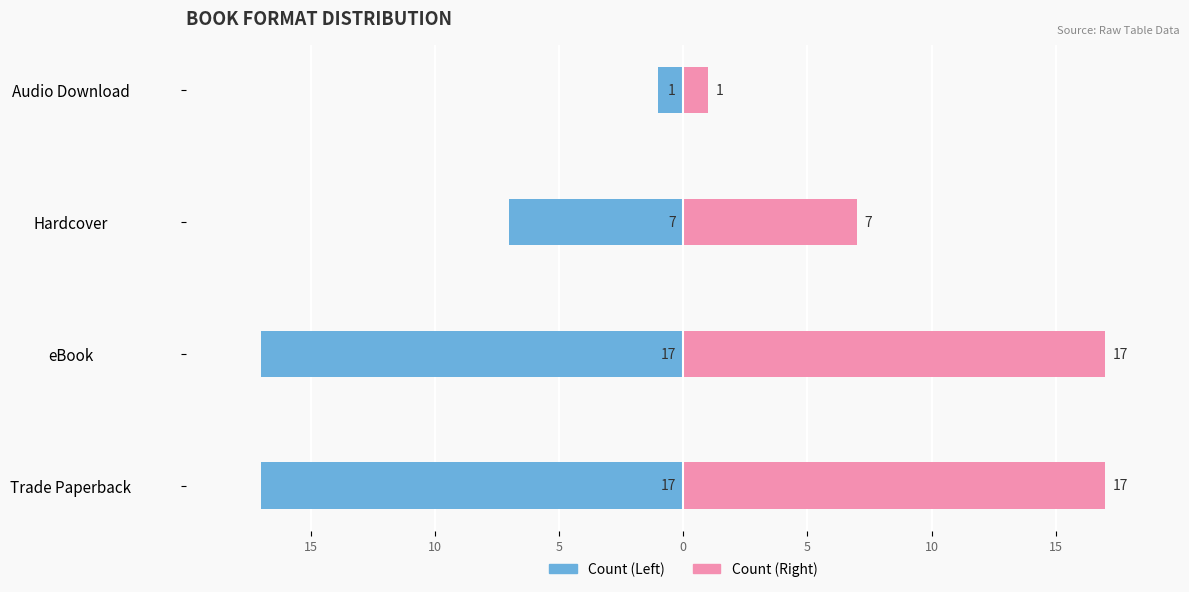

What is the average value of the Count (Right) series?

10